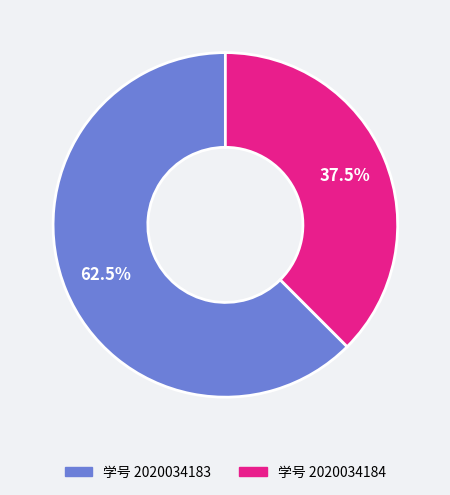

Is there a majority slice in this chart?

Yes